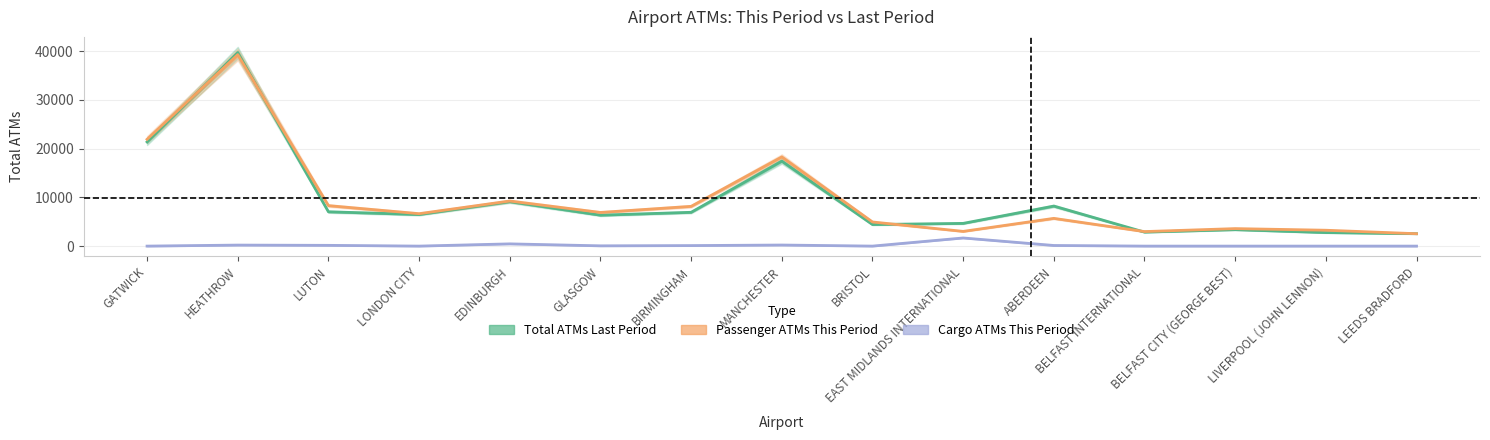

At which label is Total ATMs Last Period closest to 21128?

GATWICK